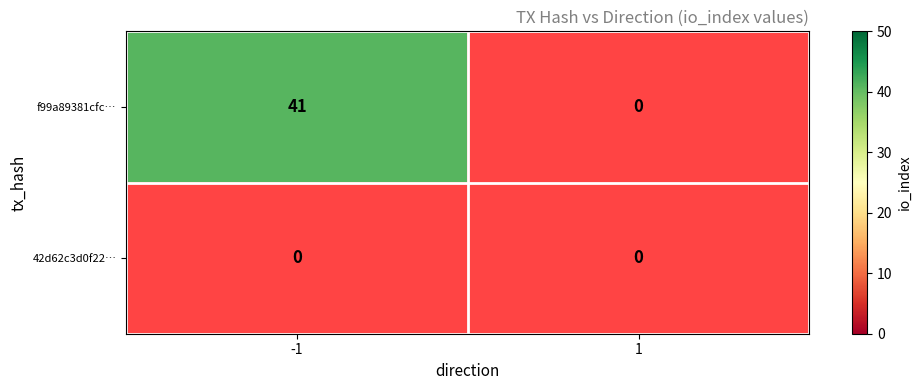

Rank the series by their maximum value, from lowest to highest.

42d62c3d0f225c5bbdd1cd6a5383a10ec55a5d9, f99a89381cfc0c34b857669dfe731f405382b4c